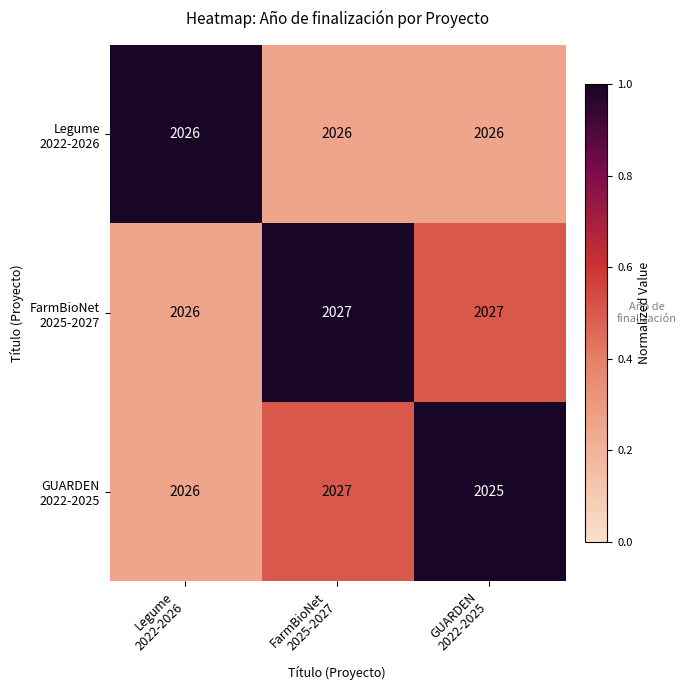

What is the smallest value displayed?

2025